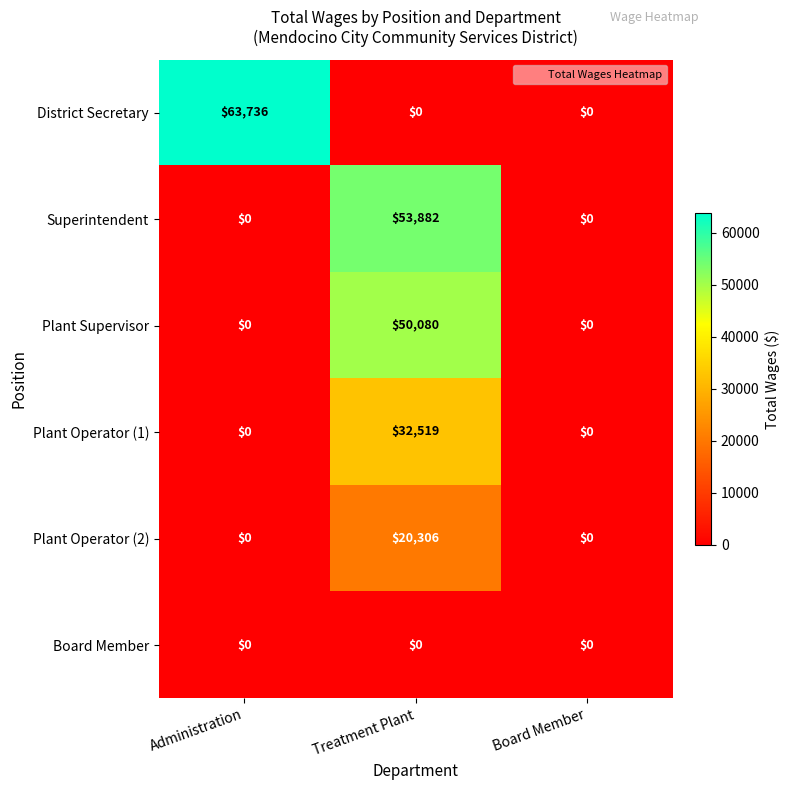

List the series in order of their peak value, lowest first.

Board Member, Plant Operator (2), Plant Operator (1), Plant Supervisor, Superintendent, District Secretary